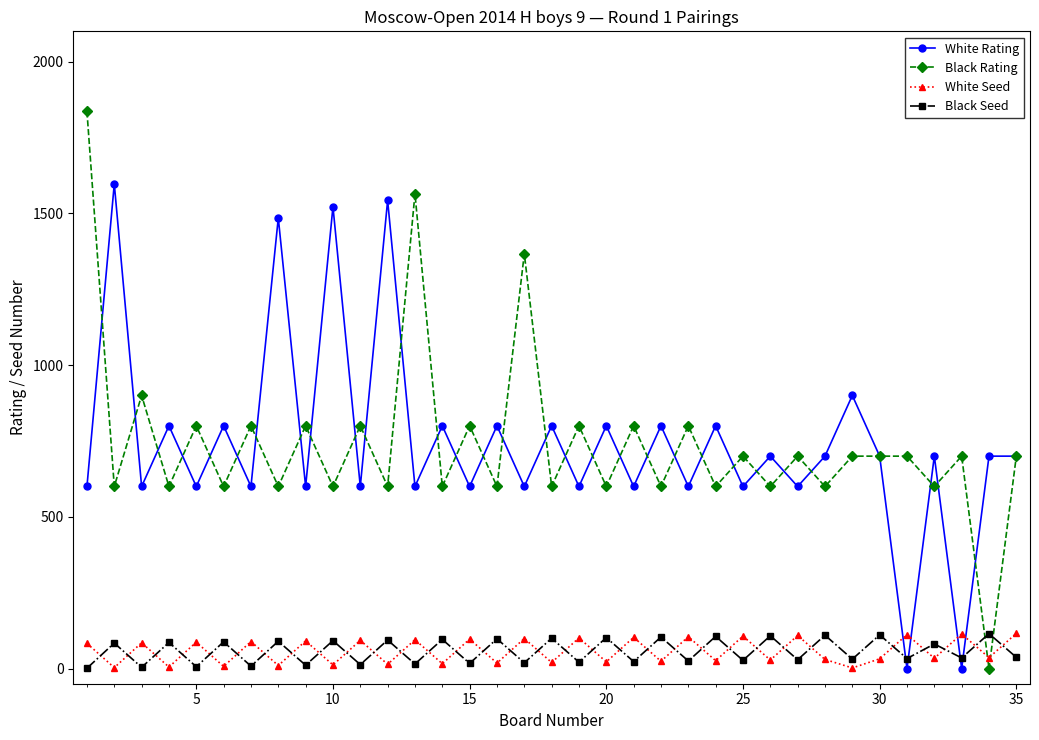

Which series has the largest range (max minus min)?

Black Rating